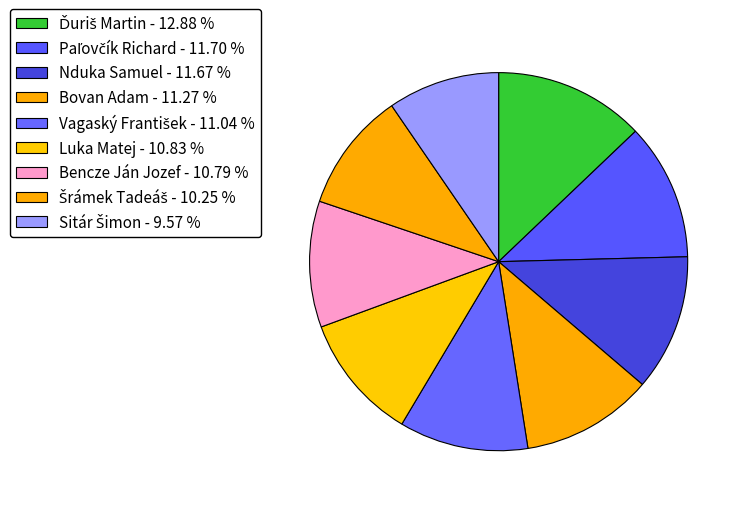

True or false: Ďuriš Martin accounts for 13% of the total.

True